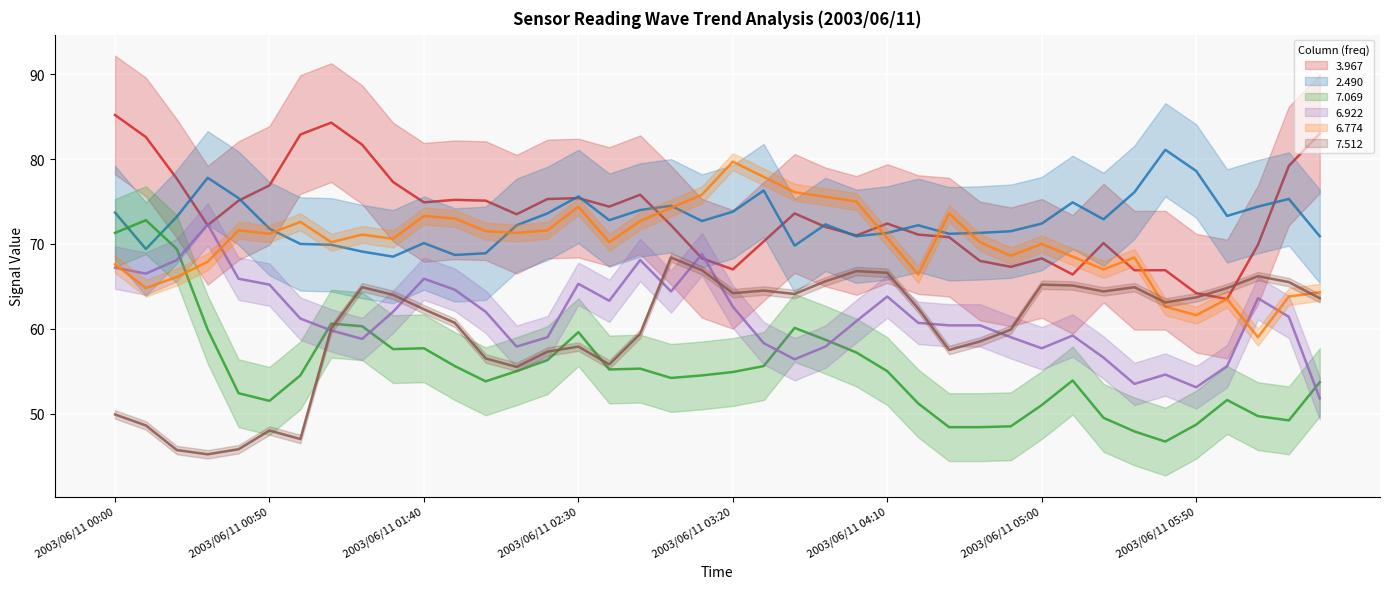

Is it true that 3.967 equals 110.9 at 2003/06/11 03:30?

False